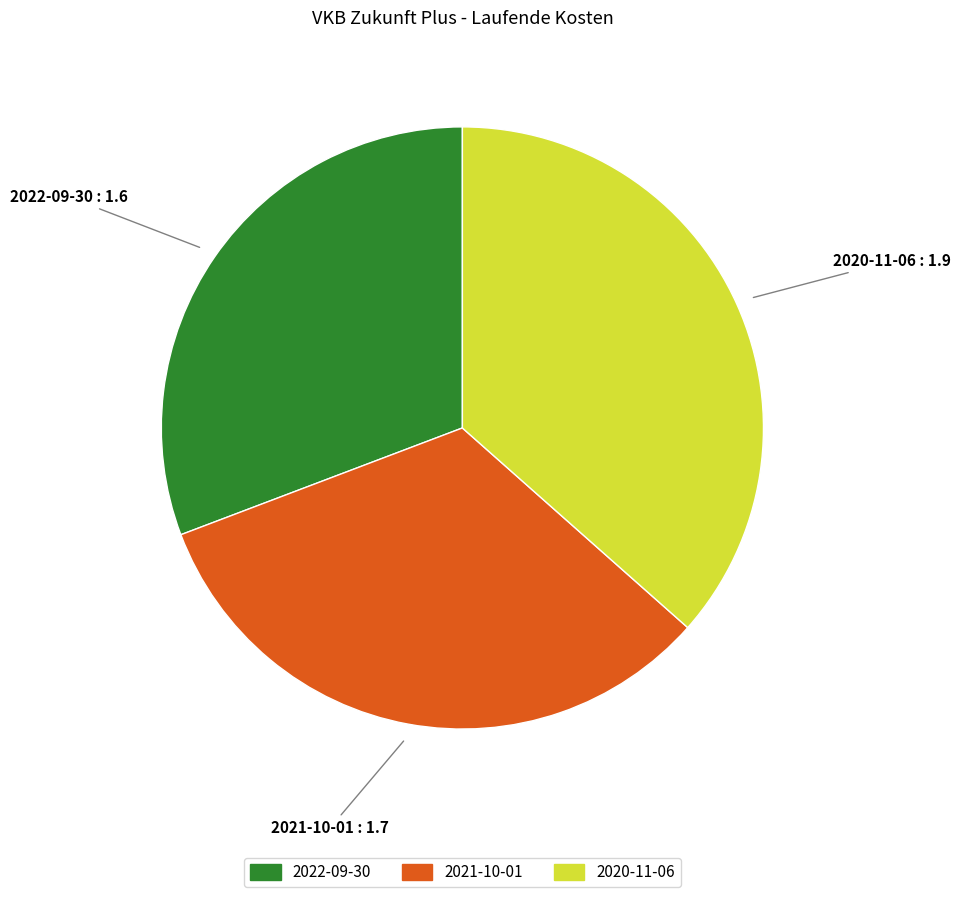

Which category has the biggest portion of the pie?

2020-11-06